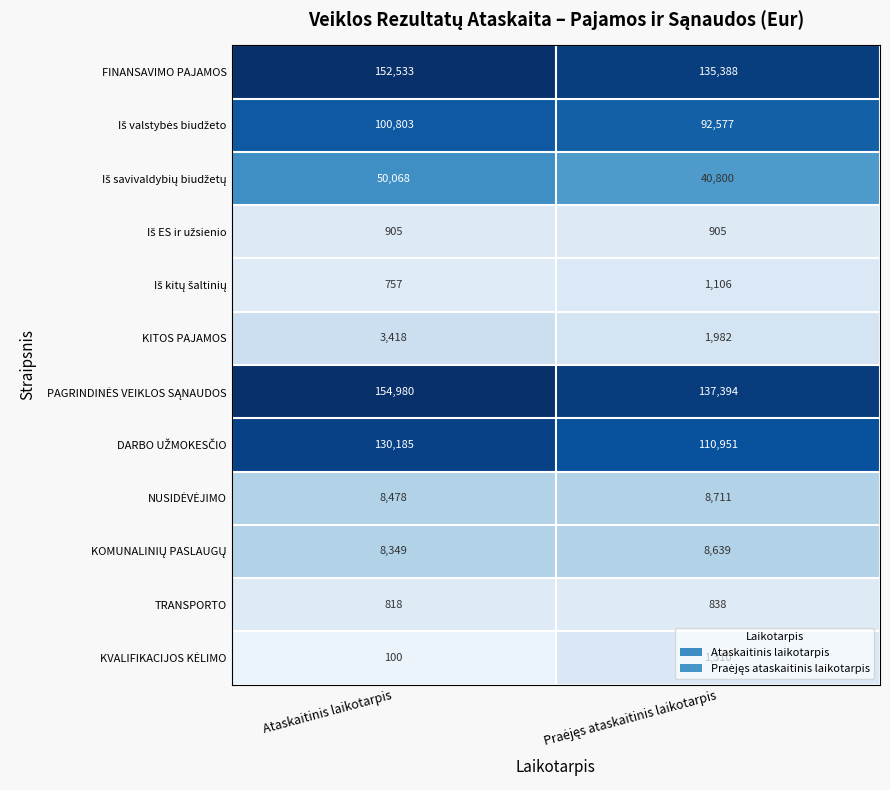

What is the sum of all KITOS PAJAMOS values?

5400